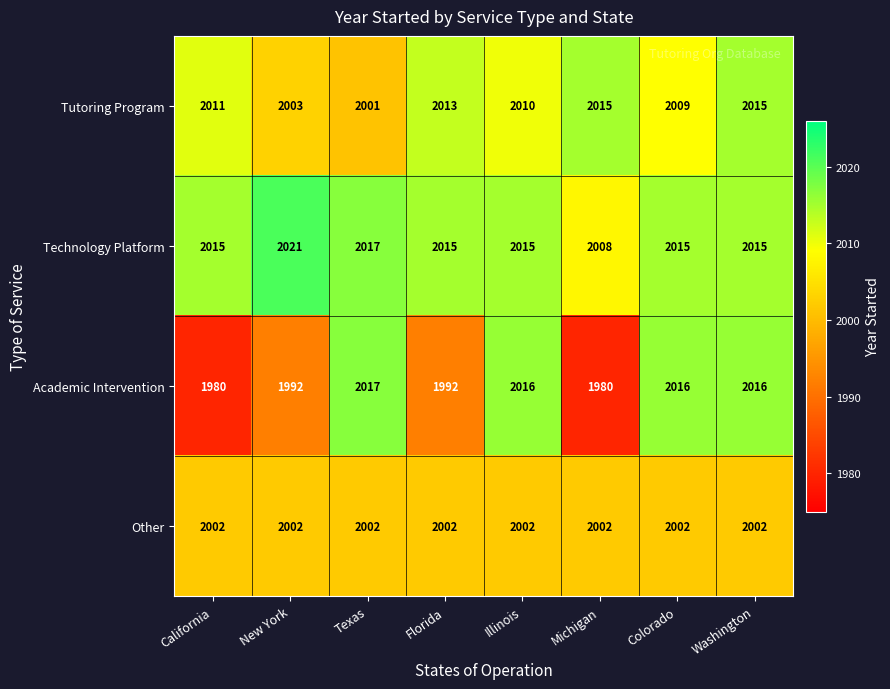

What is the sum of all Tutoring Program values?

16077